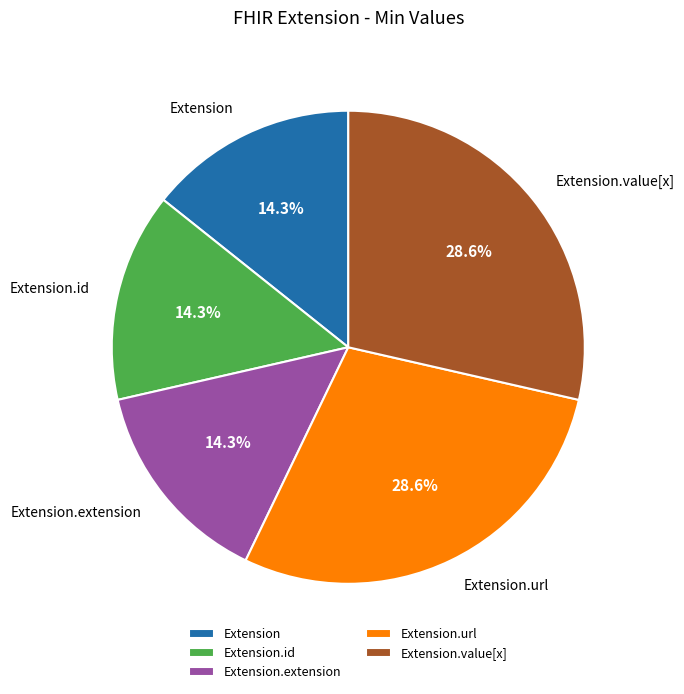

Combined, do Extension.value[x] and Extension.id account for over 50%?

No